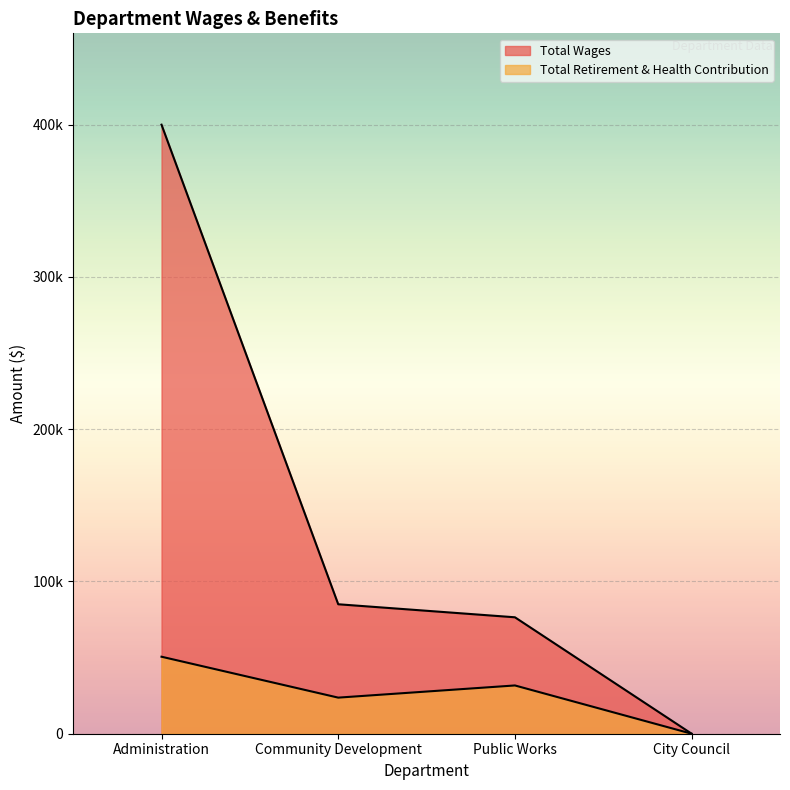

What is the difference between the Total Wages values at City Council and Public Works?

76457